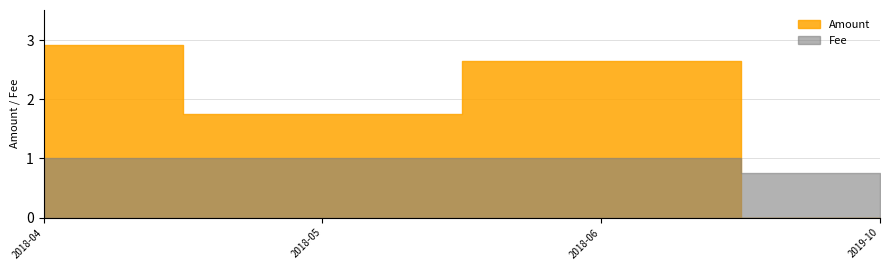

Which has a higher value, 2019-09 or 2019-05?

2019-09